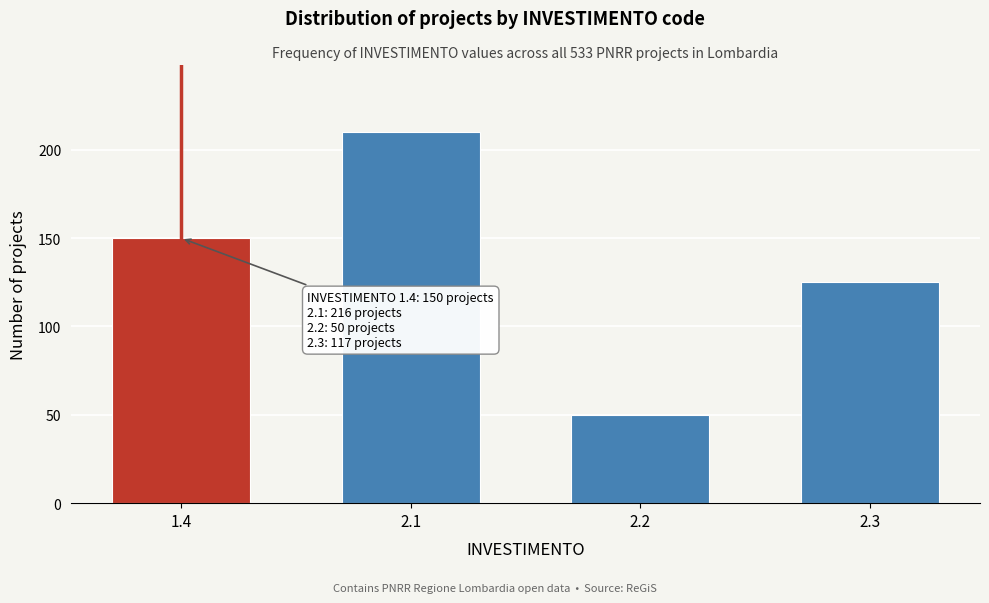

Reading left to right, transcribe all the data shown in this chart.

1.4=150	2.1=210	2.2=50	2.3=125